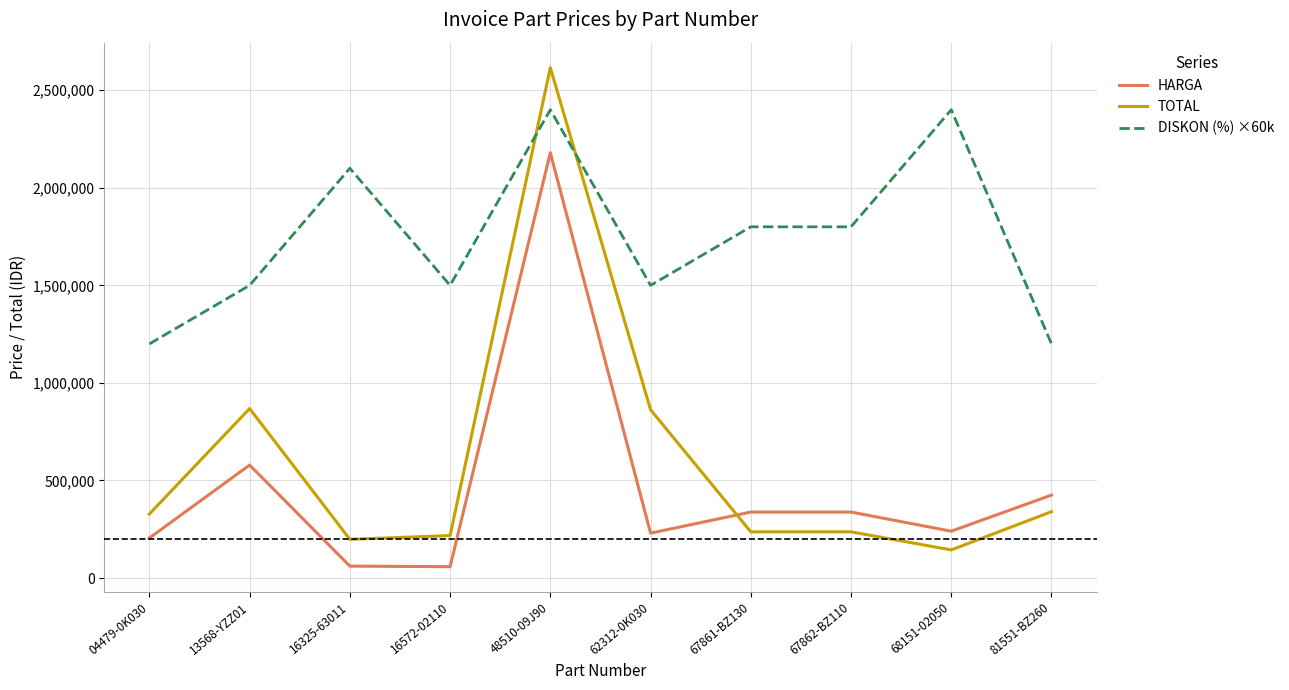

List the series in order of their peak value, highest first.

TOTAL, DISKON (%) ×60k, HARGA